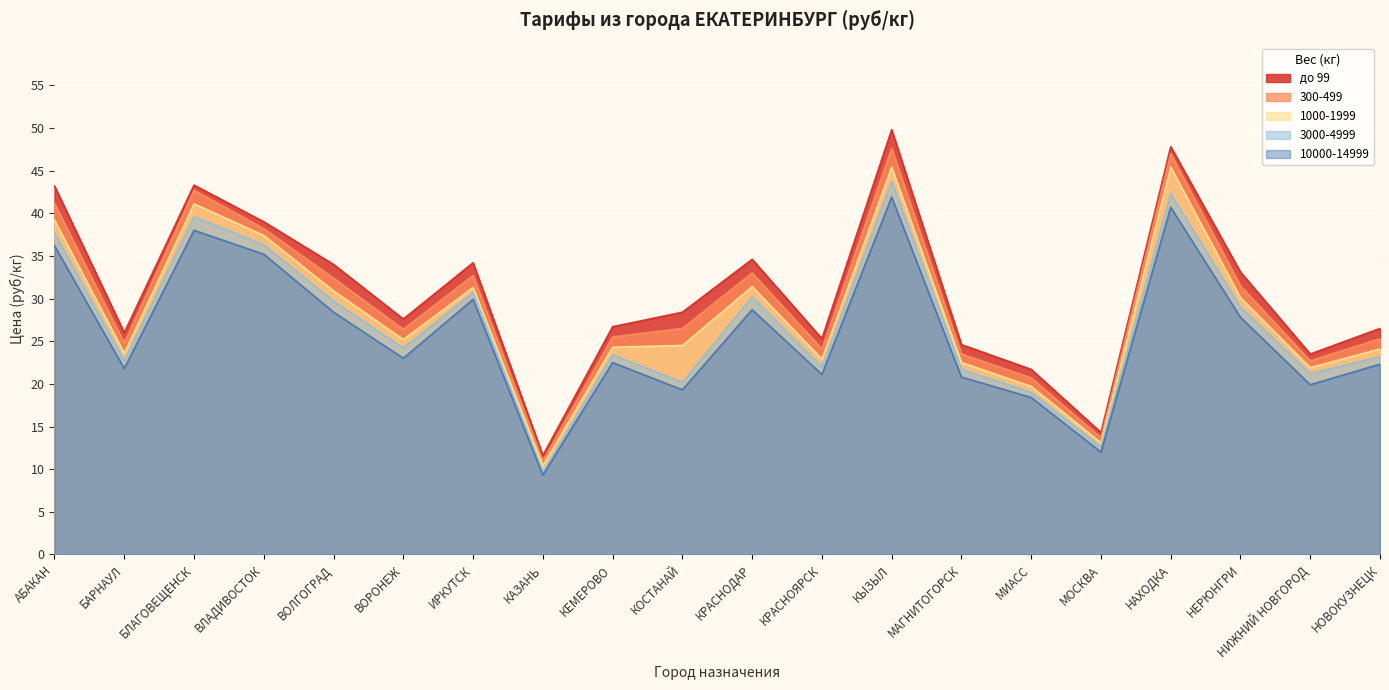

What is the sum of the до 99 values at НЕРЮНГРИ and АБАКАН?

76.3